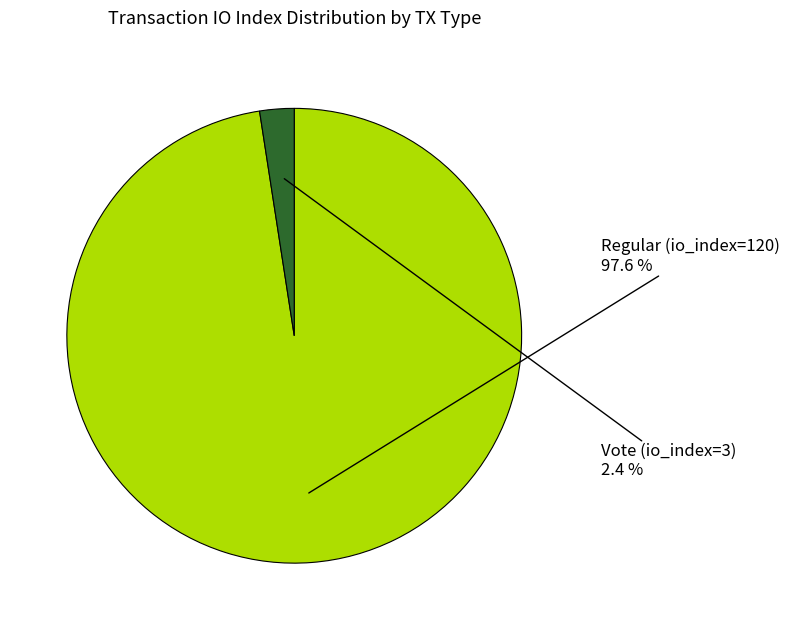

Does any single category account for the majority?

Yes